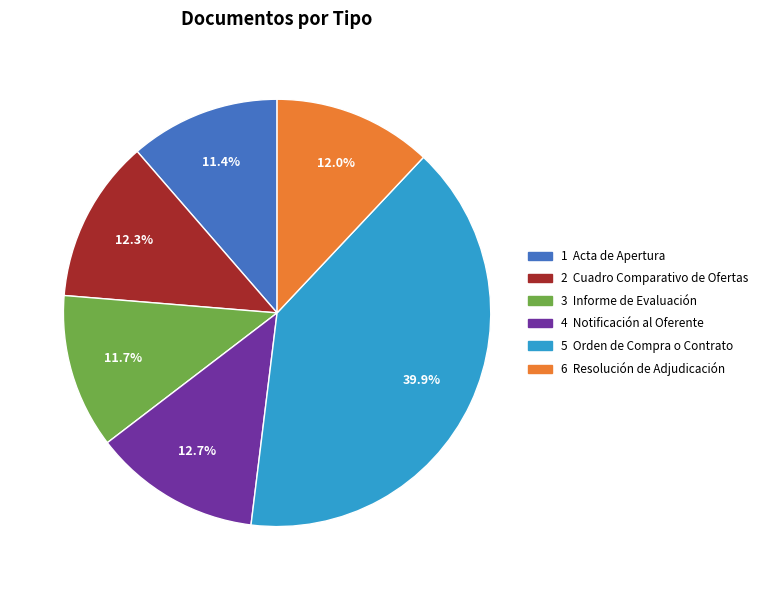

Count the number of slices in the pie.

6